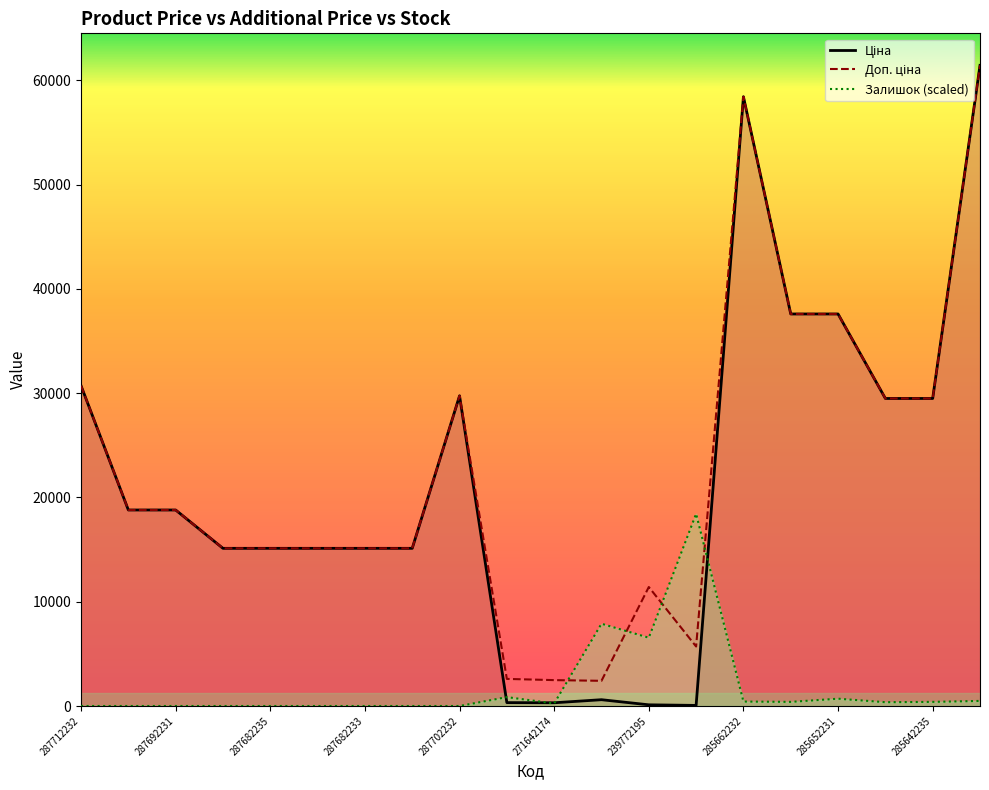

True or false: Ціна and Доп. ціна cross at least once.

False